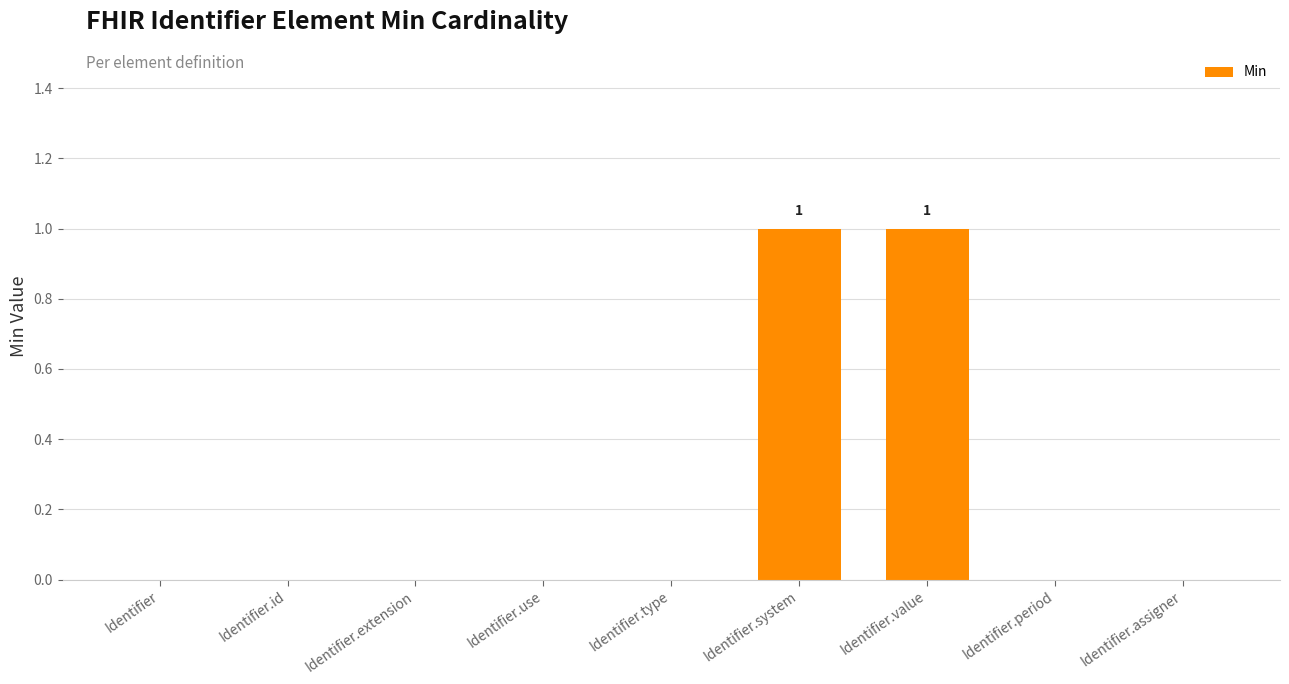

The chart shows a value of -1 at Identifier.assigner. True or false?

False